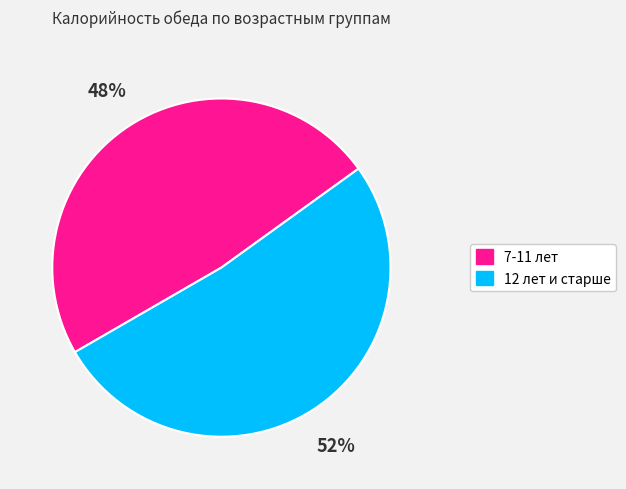

What is the ratio of the value at 12 лет и старше to the value at 7-11 лет?

1.1